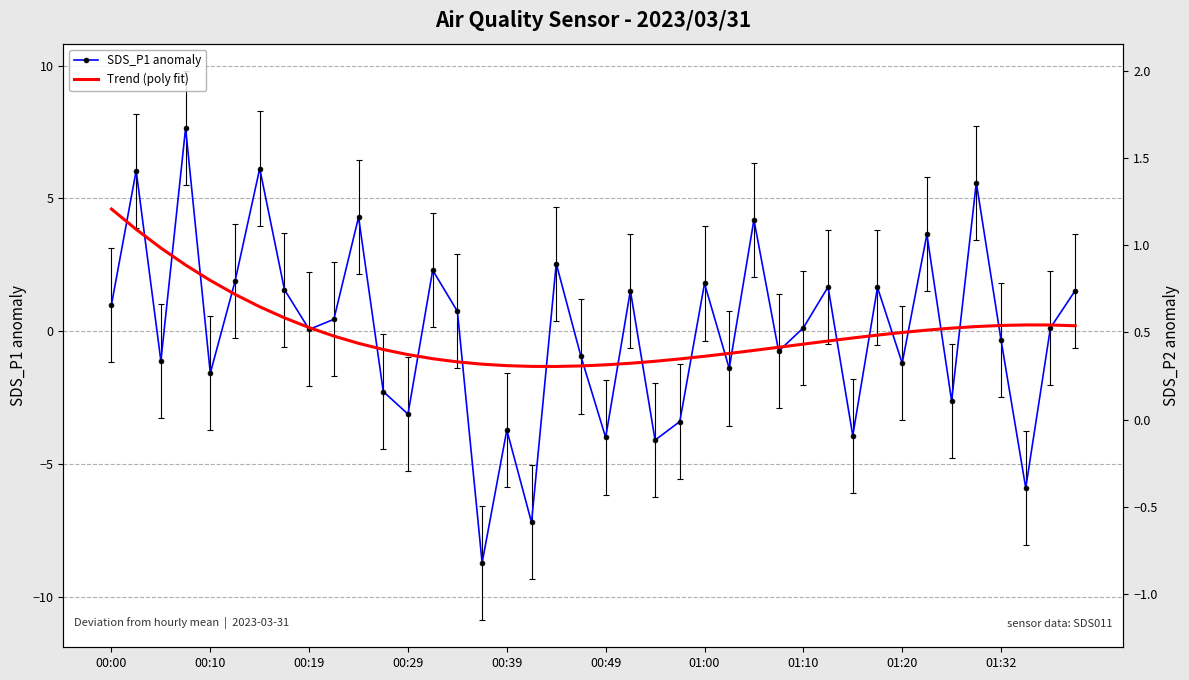

True or false: Trend (poly fit) has more than 2 interior local peaks.

False